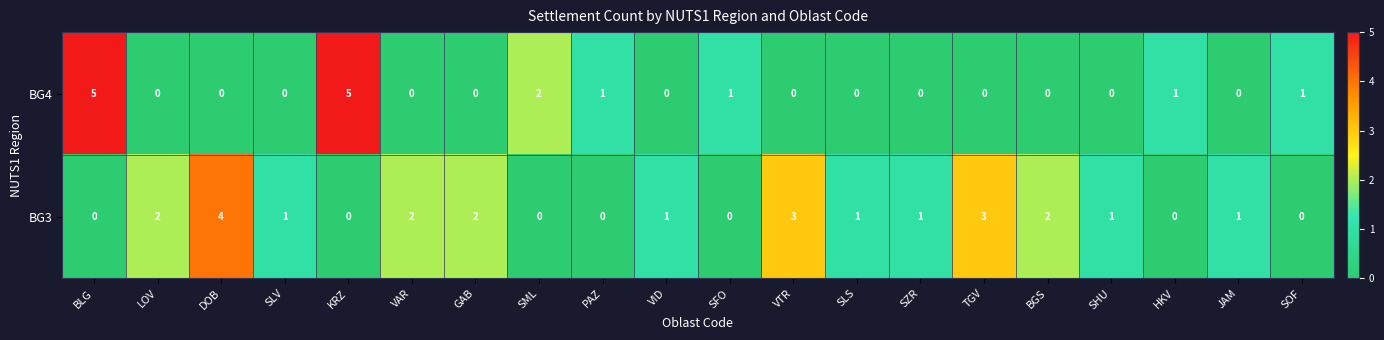

At JAM, list the series in order from largest to smallest.

BG3, BG4